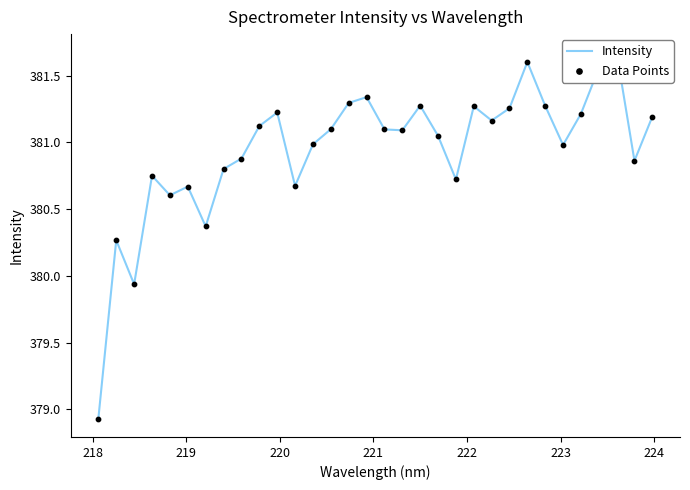

Which series has the largest total across all categories?

Intensity